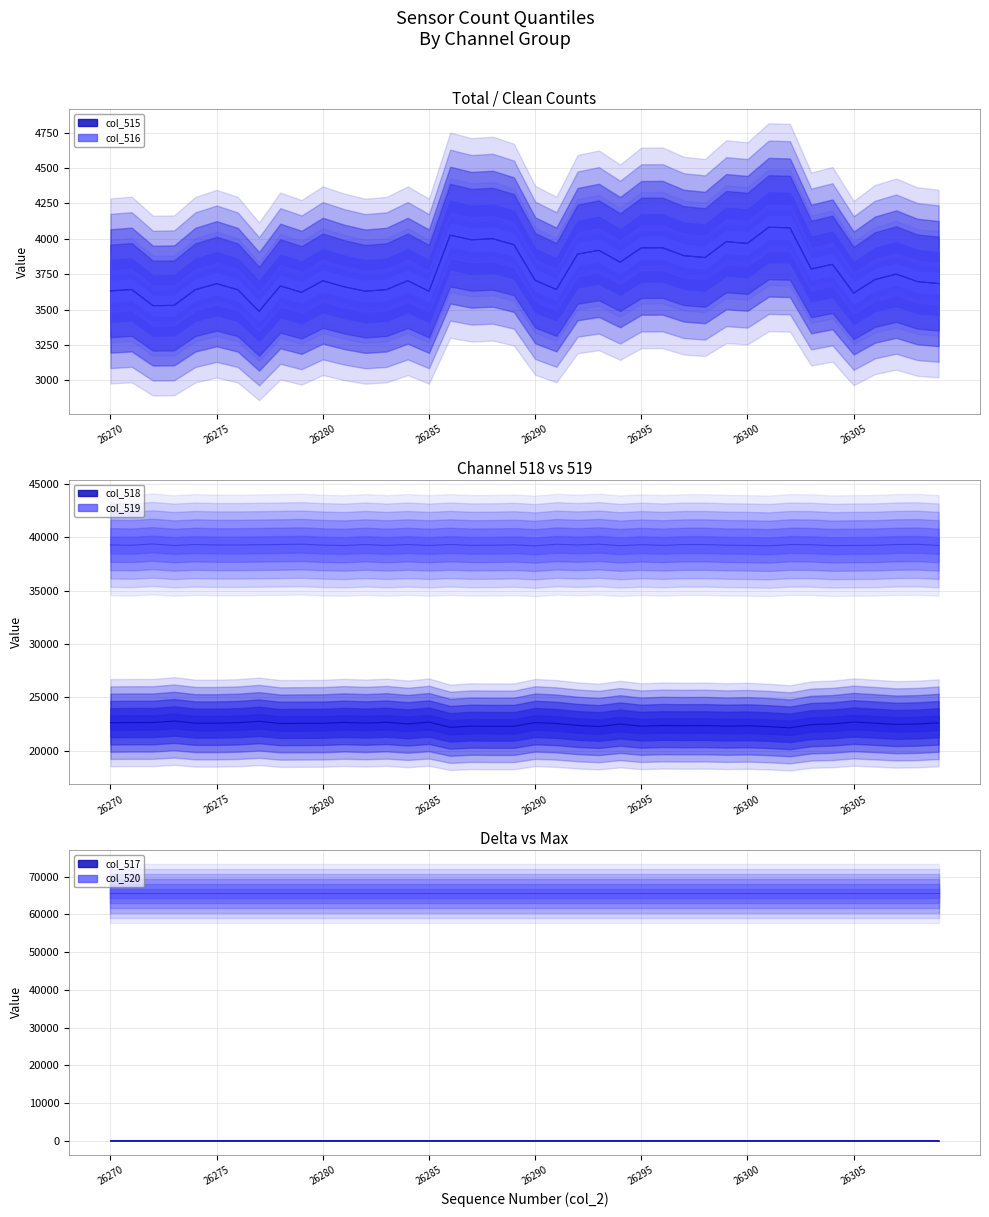

What is the difference between the maximum and minimum values in the col_515 median series?

594